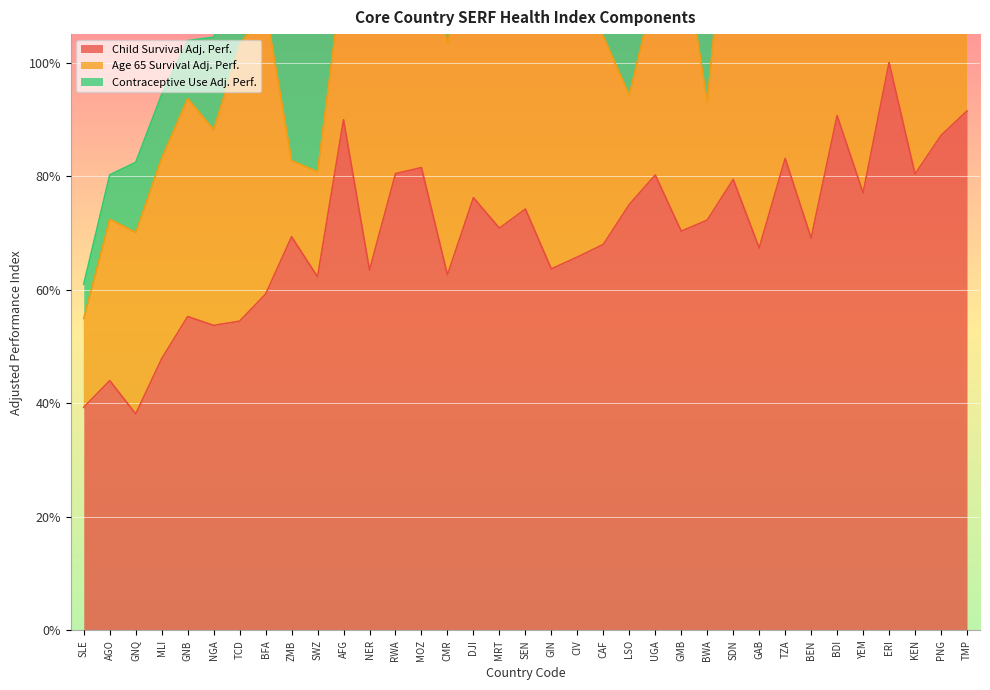

Which series has the largest range (max minus min)?

Child Survival Adj. Perf.